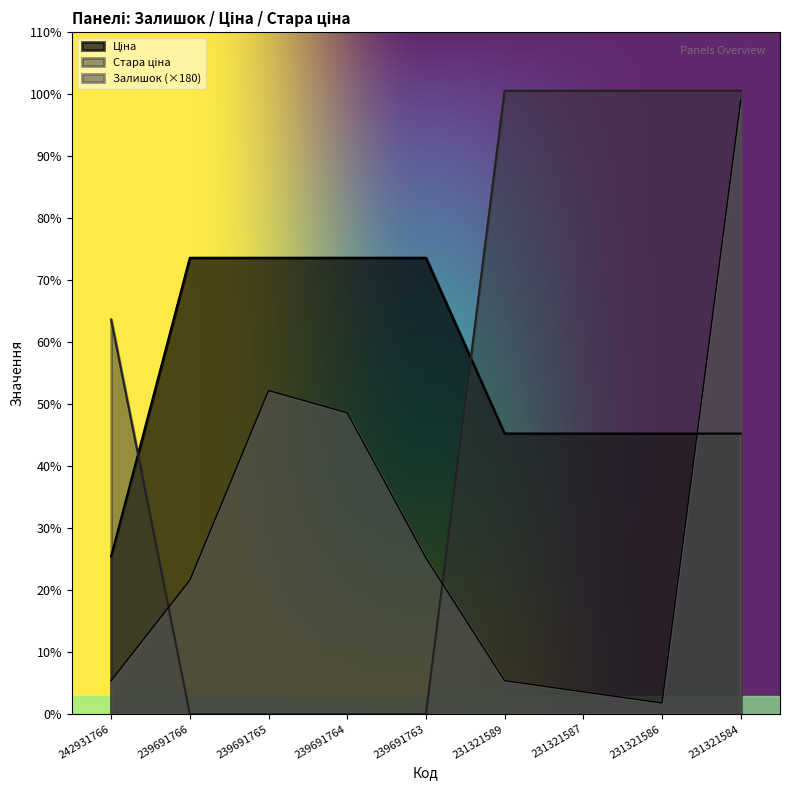

Reading left to right, transcribe all the data shown in this chart.

Залишок: 242931766=540.0	239691766=2160.0	239691765=5220.0	239691764=4860.0	239691763=2520.0	231321589=540.0	231321587=360.0	231321586=180.0	231321584=9900.0
Ціна: 242931766=2545.8	239691766=7360.2	239691765=7360.2	239691764=7360.2	239691763=7360.2	231321589=4524.7	231321587=4524.7	231321586=4524.7	231321584=4524.7
Стара ціна: 242931766=6364.4	239691766=0.0	239691765=0.0	239691764=0.0	239691763=0.0	231321589=10054.8	231321587=10054.8	231321586=10054.8	231321584=10054.8